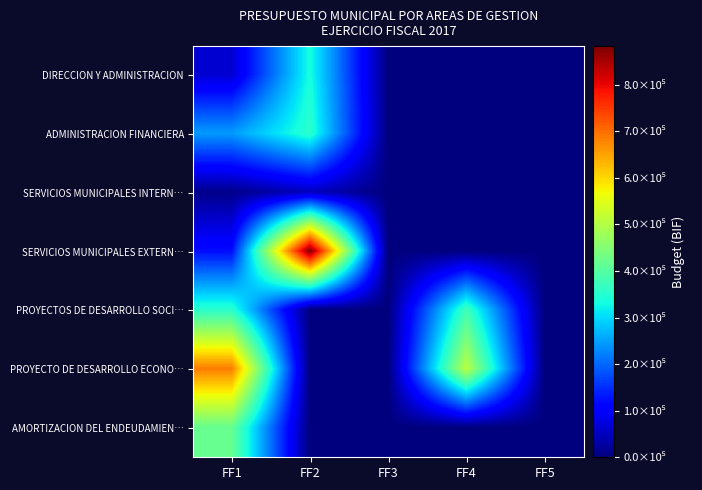

At which category is the sum across all series the highest?

FF1